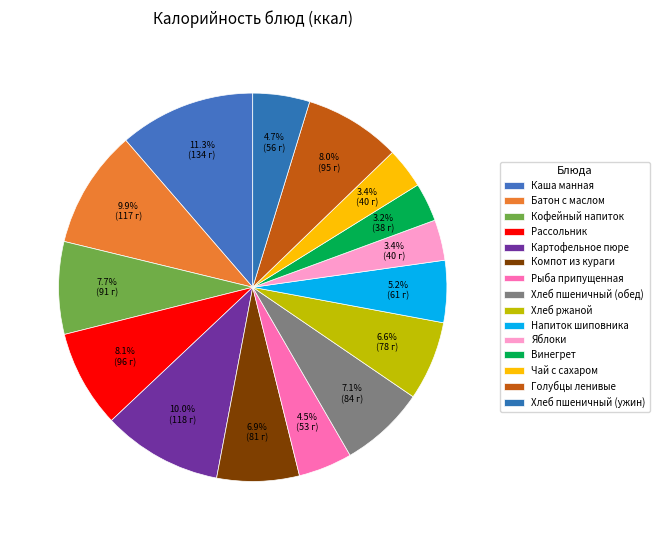

Count the number of slices in the pie.

15